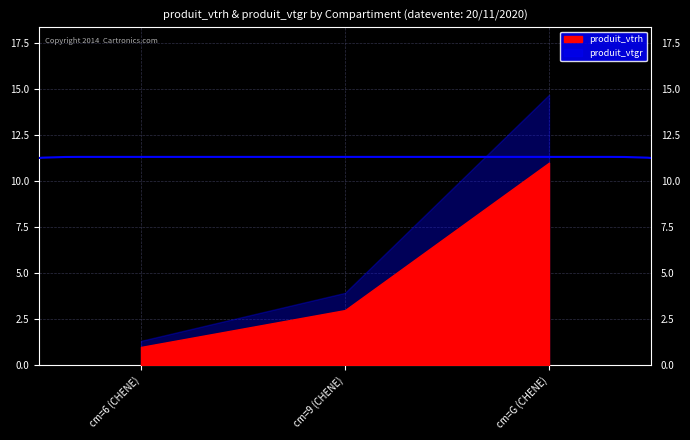

List the labels in order of produit_vtrh value, smallest first.

cm=6 (CHENE), cm=9 (CHENE), cm=G (CHENE)